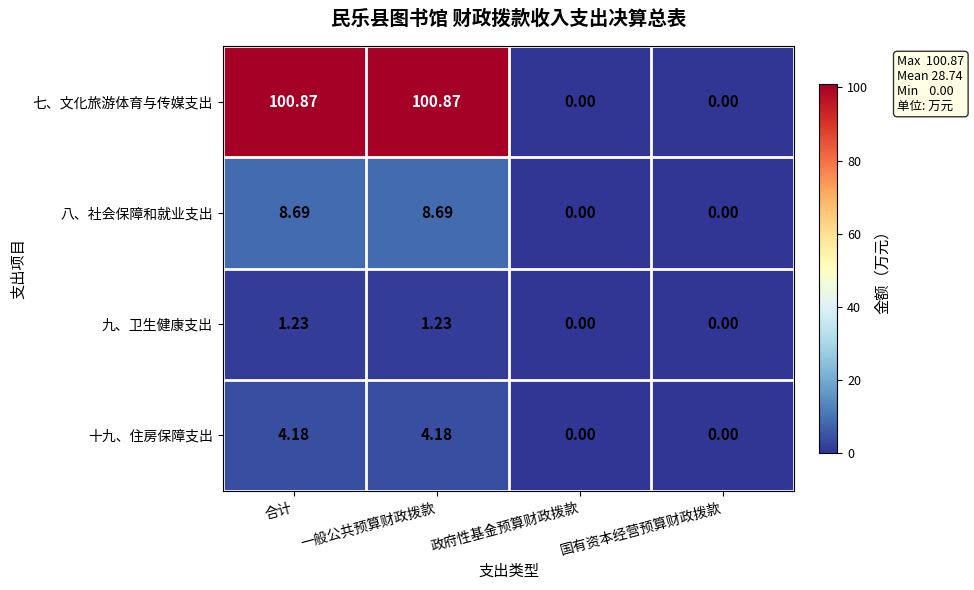

Where does the 七、文化旅游体育与传媒支出 series first go above 100?

合计